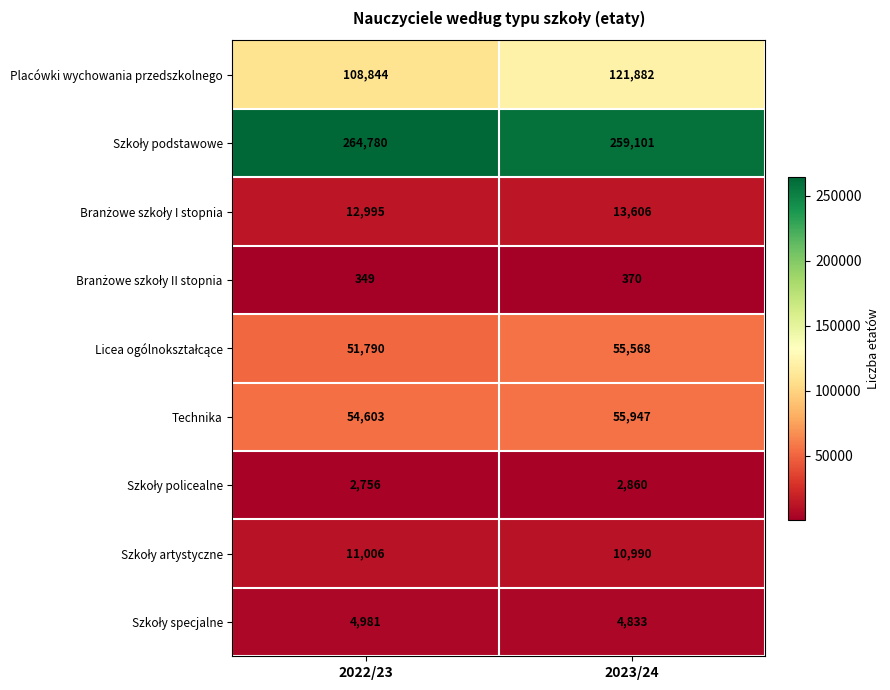

What is the sum of the Technika values at 2022/23 and 2023/24?

110550